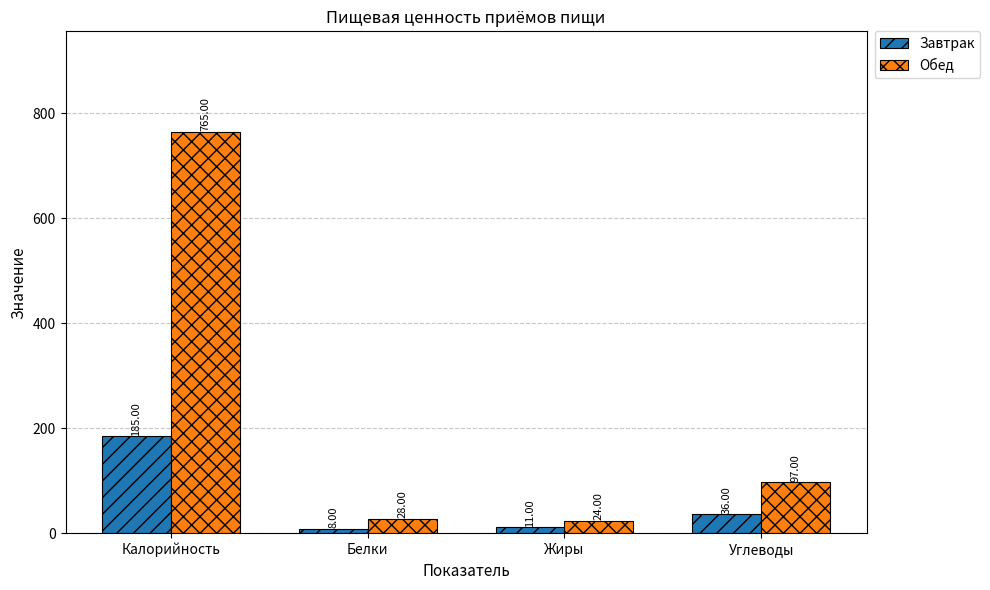

Which series has the largest range (max minus min)?

Обед